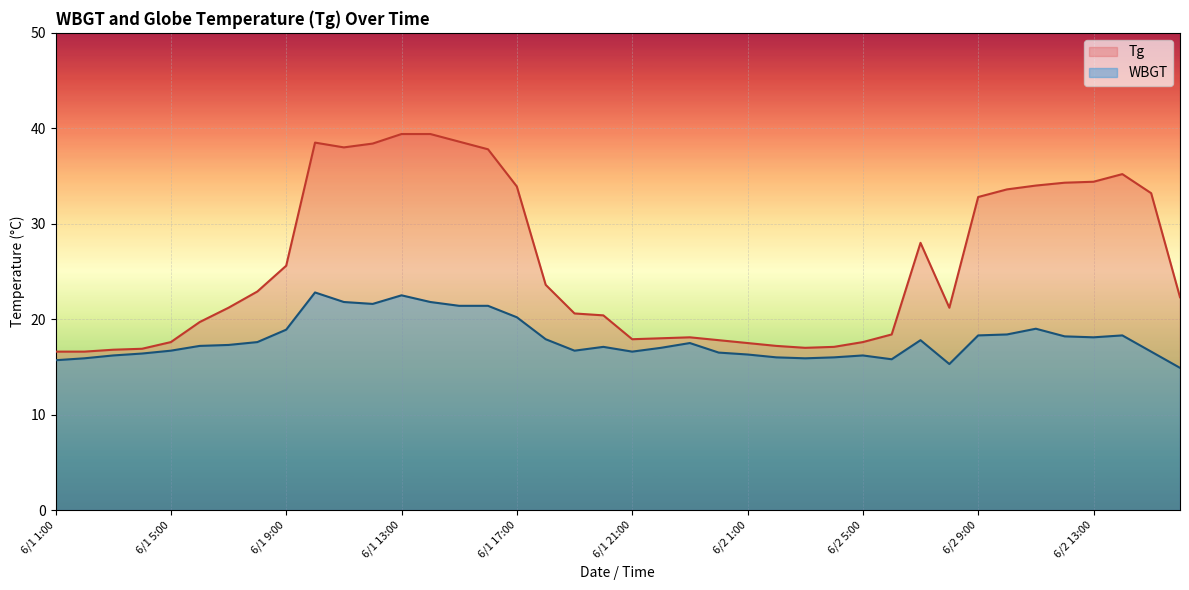

What is the sum of the WBGT values at 6/1 12:00 and 6/1 10:00?

44.4